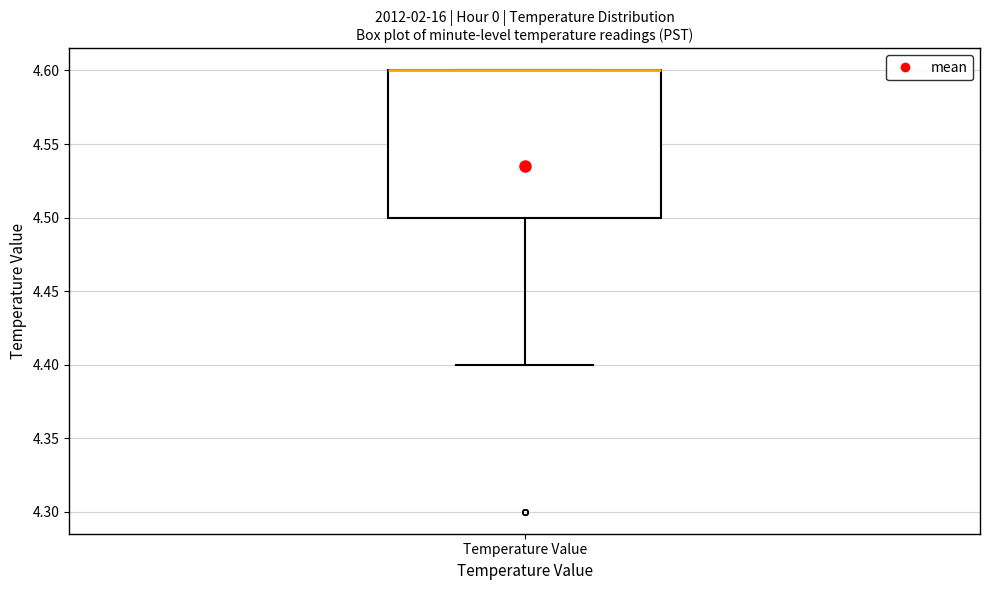

Where does the lower whisker of the box for Temperature Value end on the y-axis? The values are not printed on the chart, so give them approximately, as read against the axis.

4.4